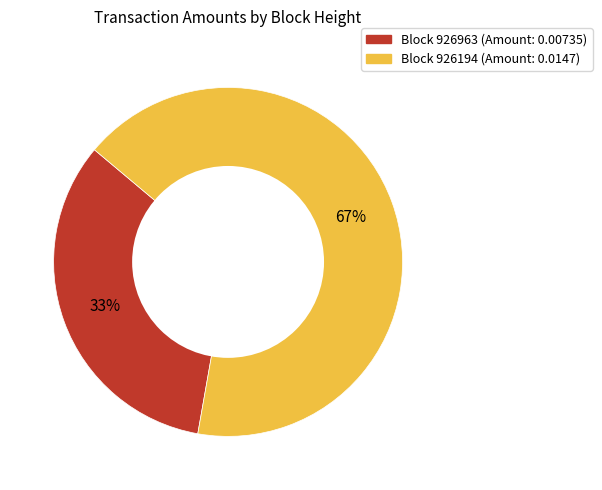

Is there a majority slice in this chart?

Yes